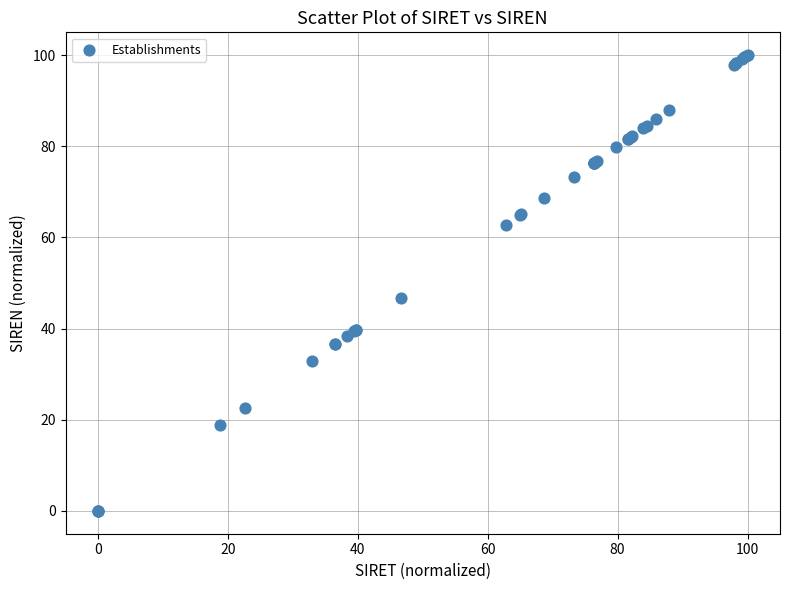

What Y value in the scatter plot is closest to 50?

46.7